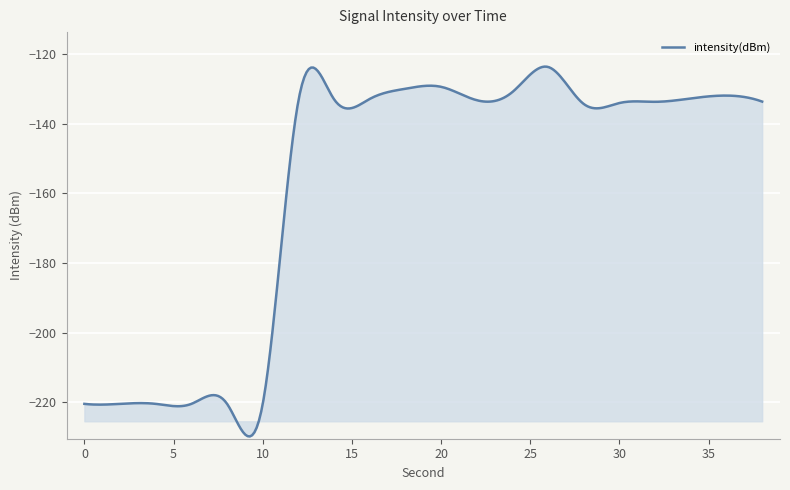

What is the difference between the maximum and minimum values?

106.1